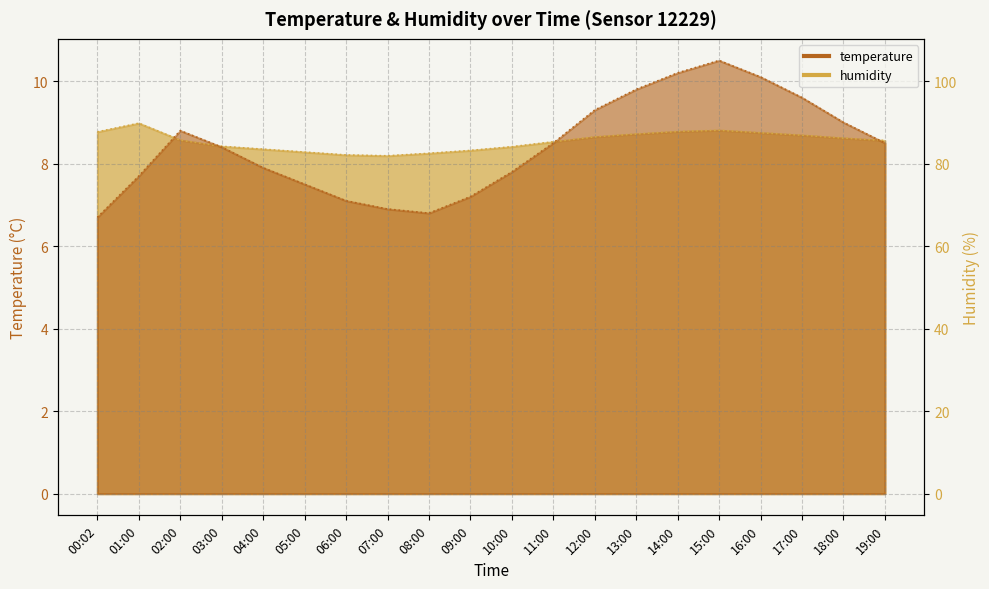

Between 12:00 and 19:00, which is larger?

12:00